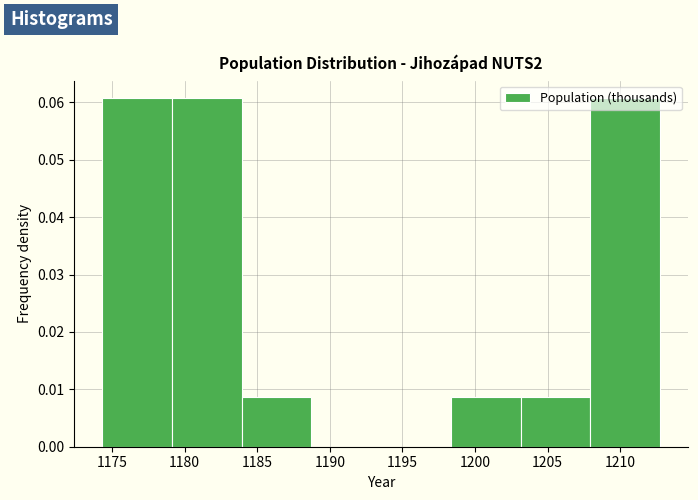

What is the height of the bar covering 1179.0 to 1184.0 on the x-axis? Neither the bar edges nor the heights are printed on the chart, so give them approximately, as read against the axes.

0.061